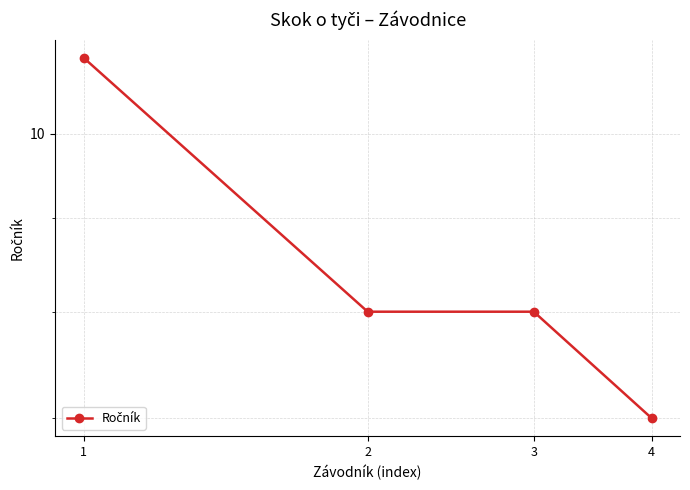

How many values are between 8 and 11?

3